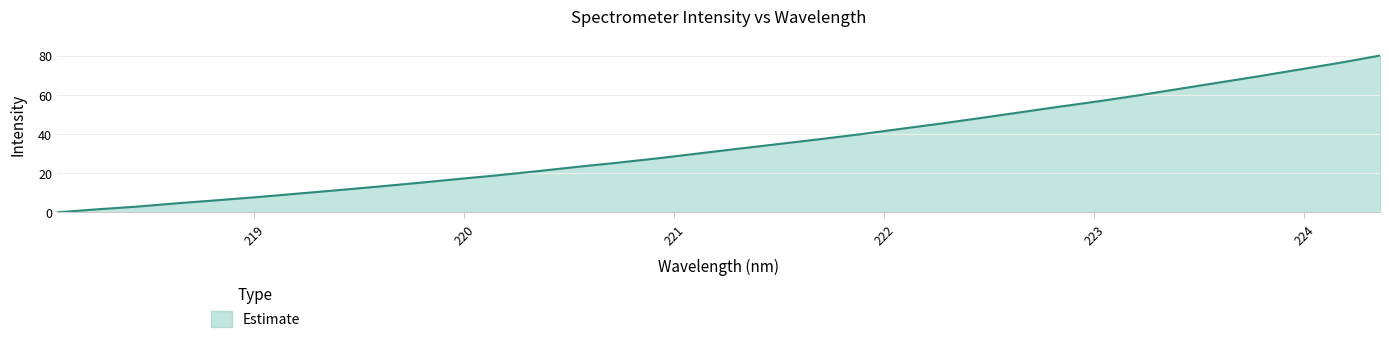

What is the difference between the maximum and minimum values?

80.0